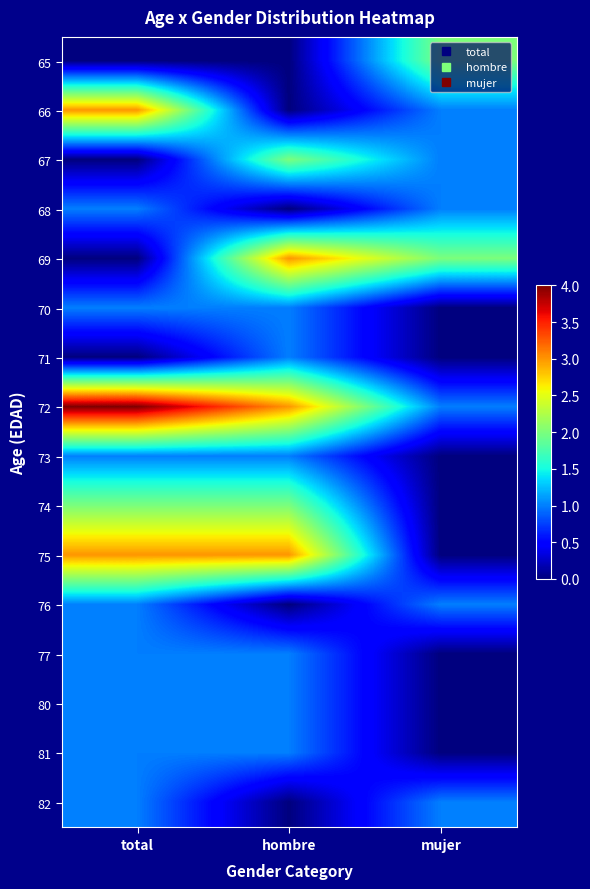

At how many categories does at least one series exceed 3?

1